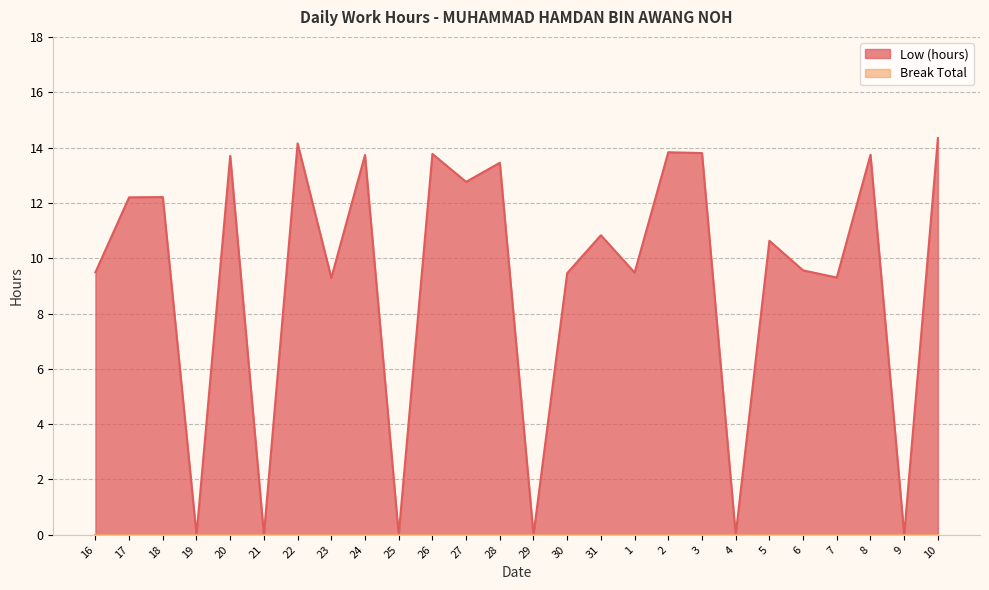

Which label corresponds to the smallest value in the chart?

19